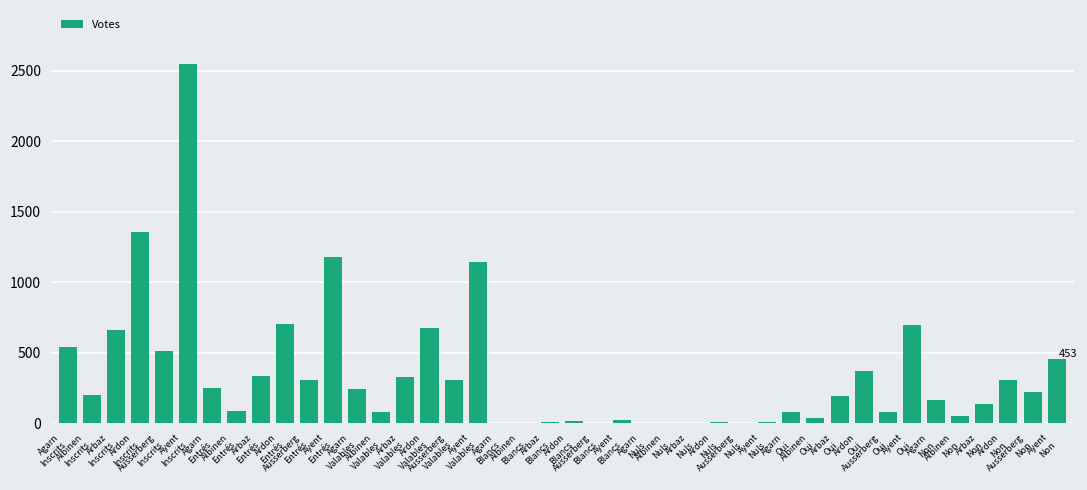

How many data points does each series have?

42